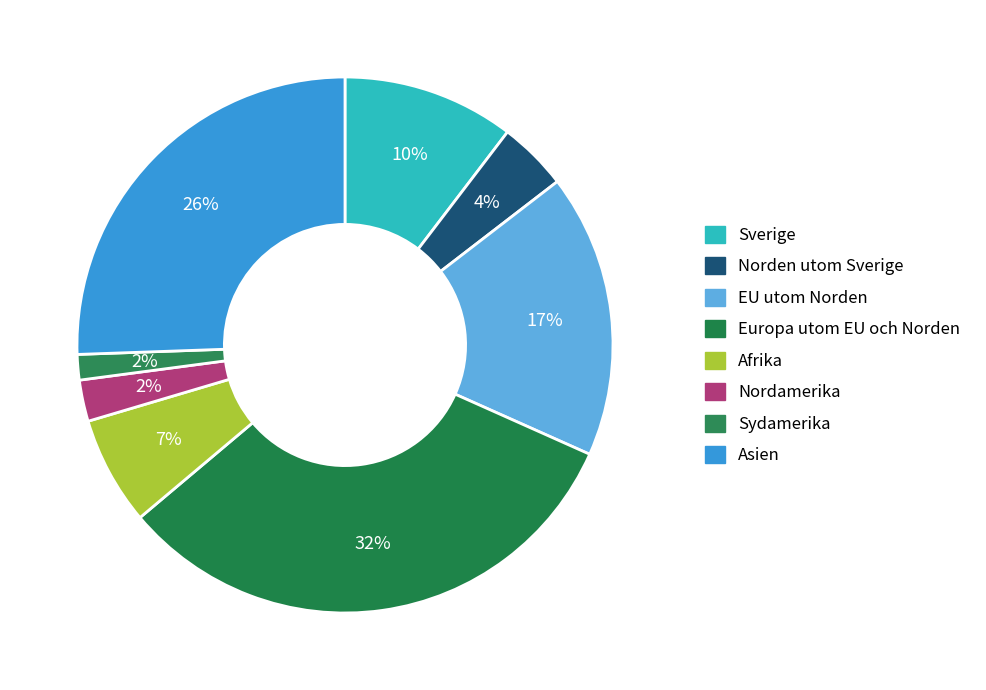

How many segments does this pie chart have?

8